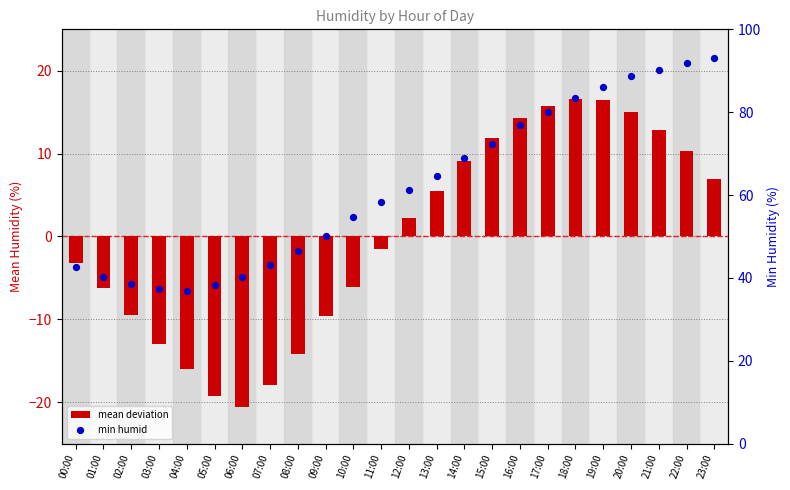

What is the total value across all series at 18:00?

100.1